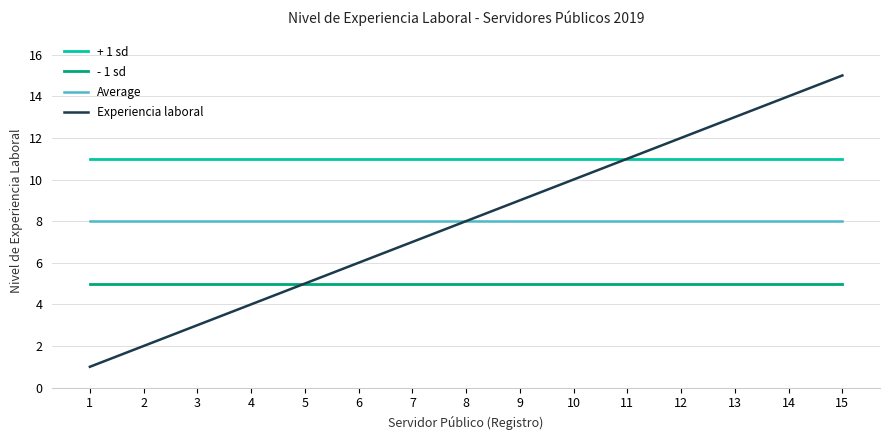

Between 4 and 10, which series saw the biggest shift?

Experiencia laboral